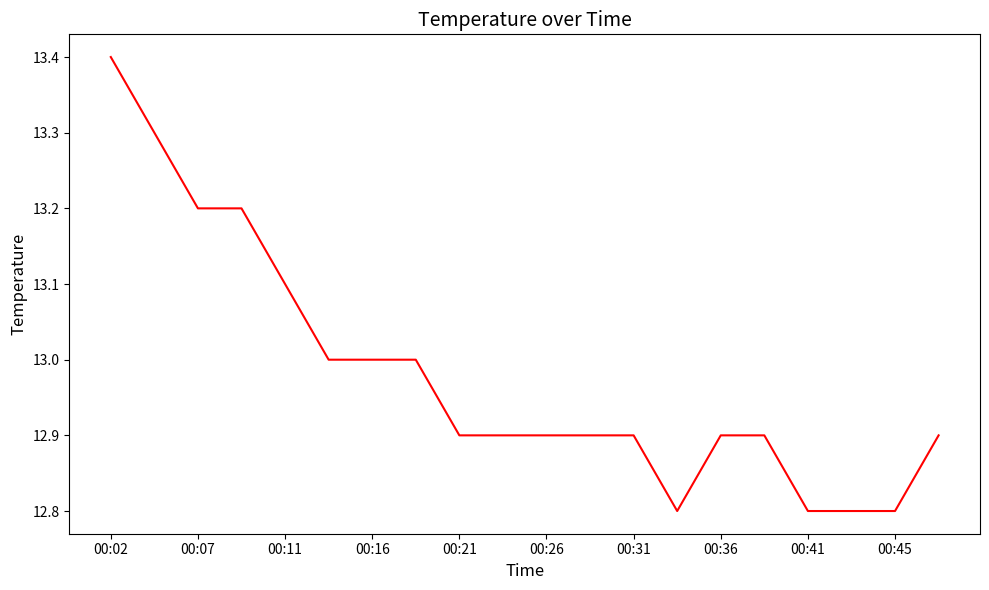

What is the greatest value displayed?

13.4